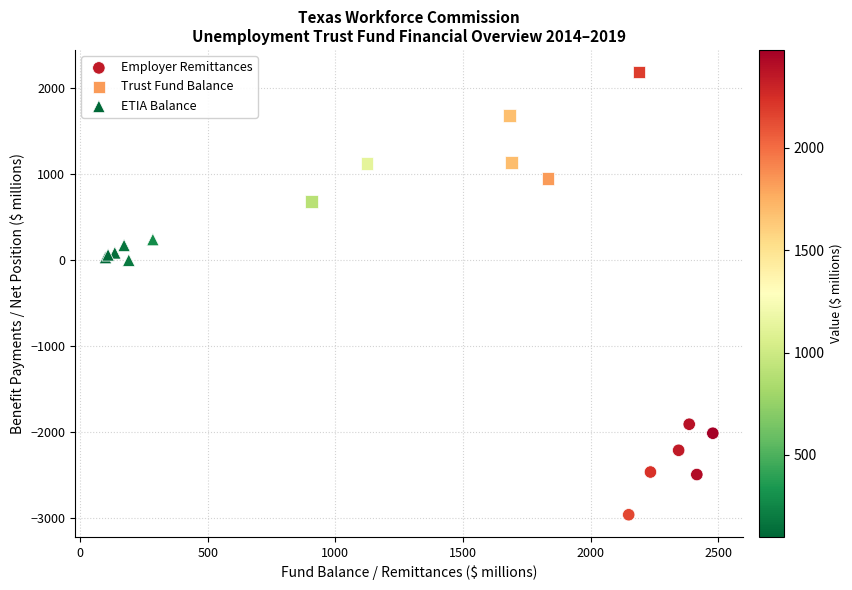

Which series reaches the maximum Y coordinate?

Trust Fund Balance